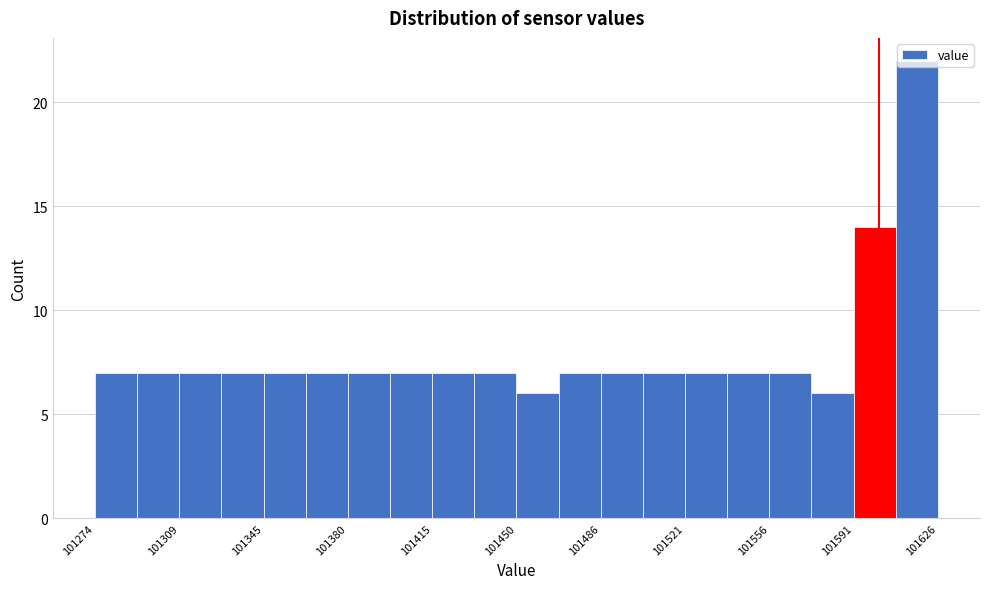

Read against the x-axis, roughly where is the centre of the tallest bar?

101620